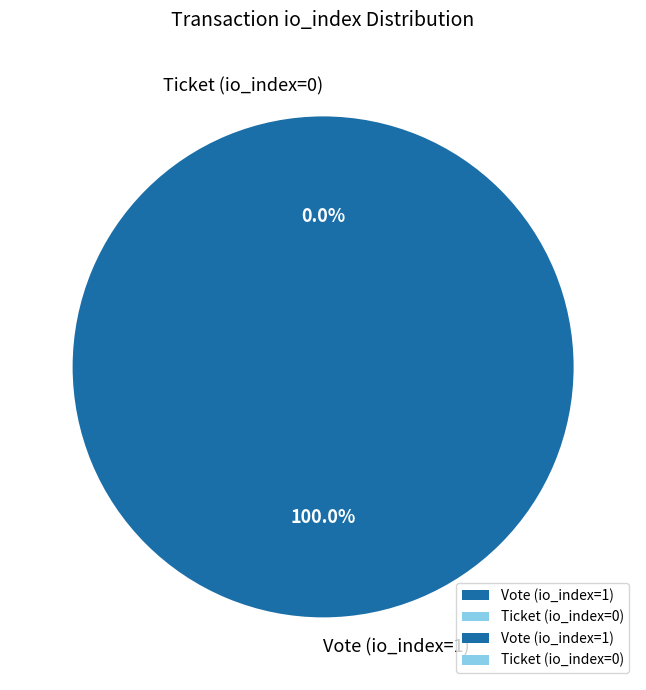

Which category has the biggest portion of the pie?

Vote (io_index=1)